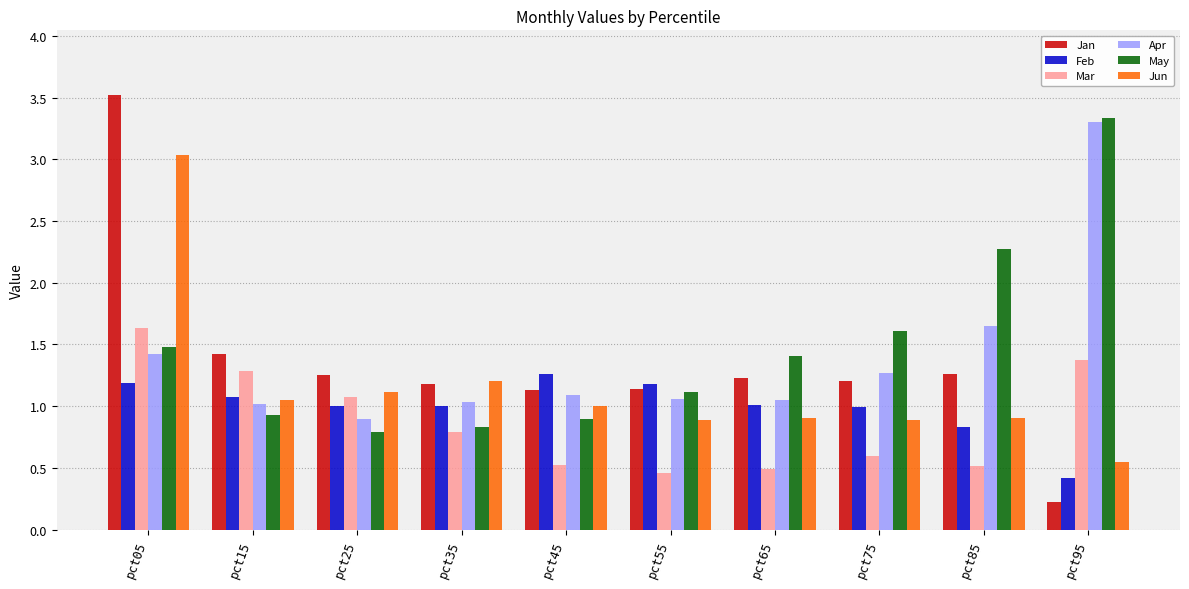

Which series has the largest total across all categories?

May